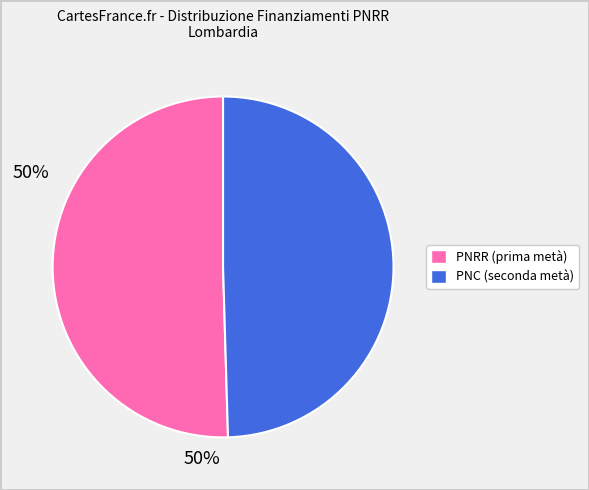

Does any single category account for the majority?

Yes